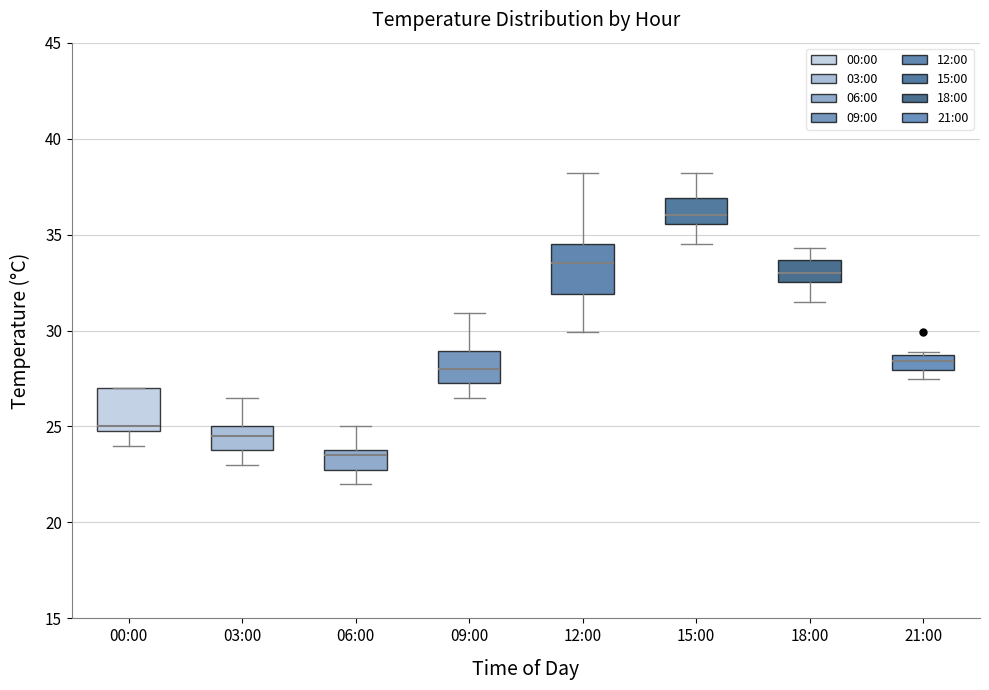

Which box's median line is the highest?

15:00